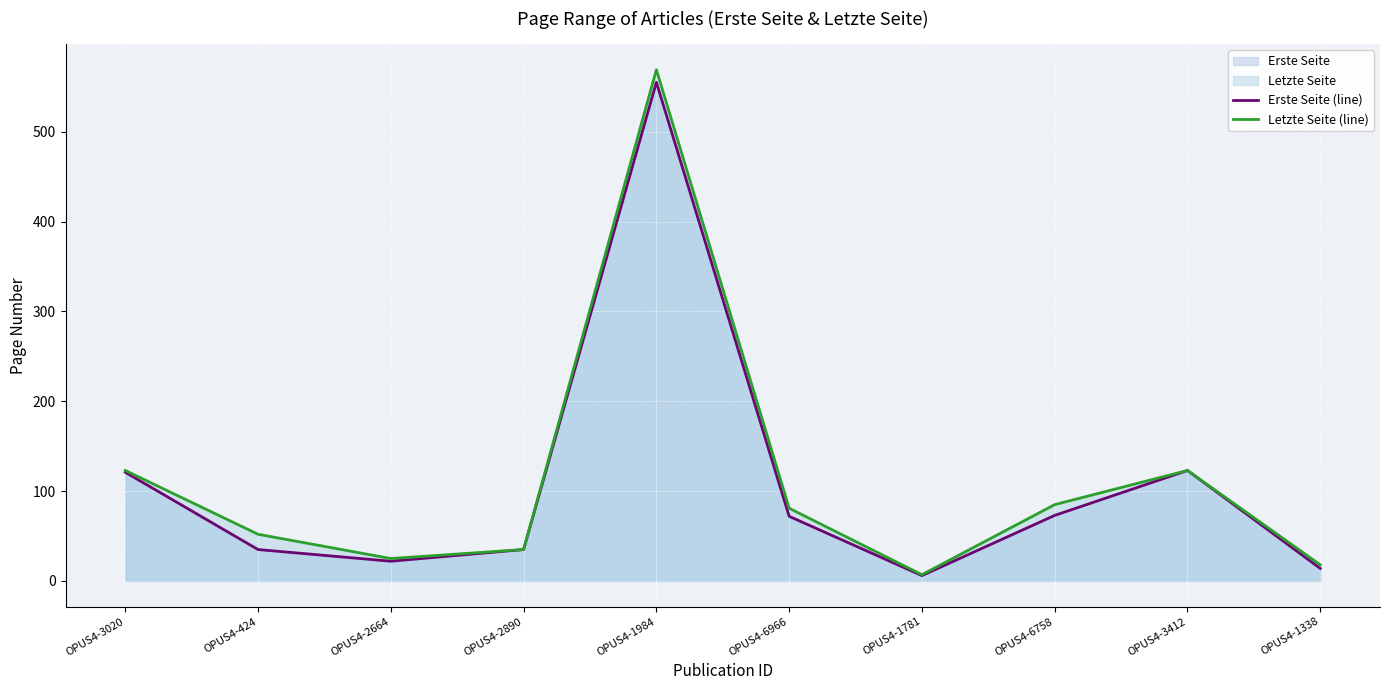

Does the chart display data point markers on the line(s)?

No